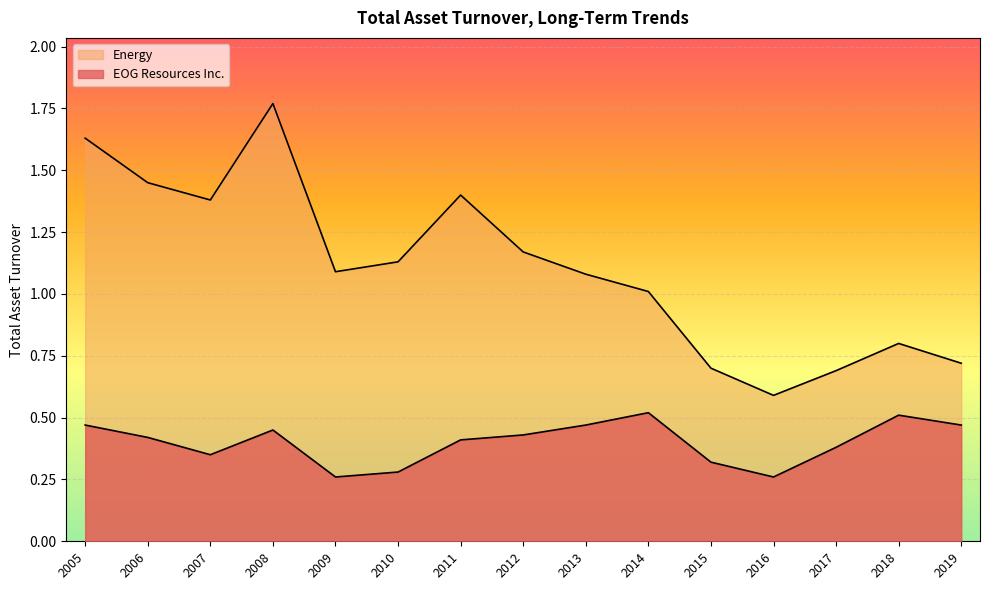

Which category has the highest value across all series?

2008